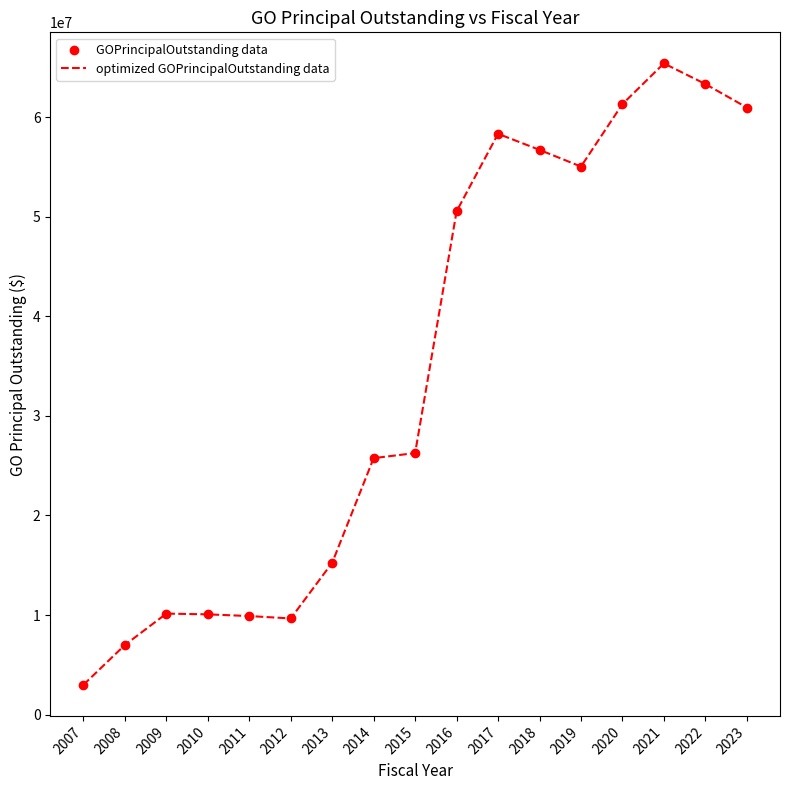

What is the approximate value at 2019, to the nearest 50?

55030000